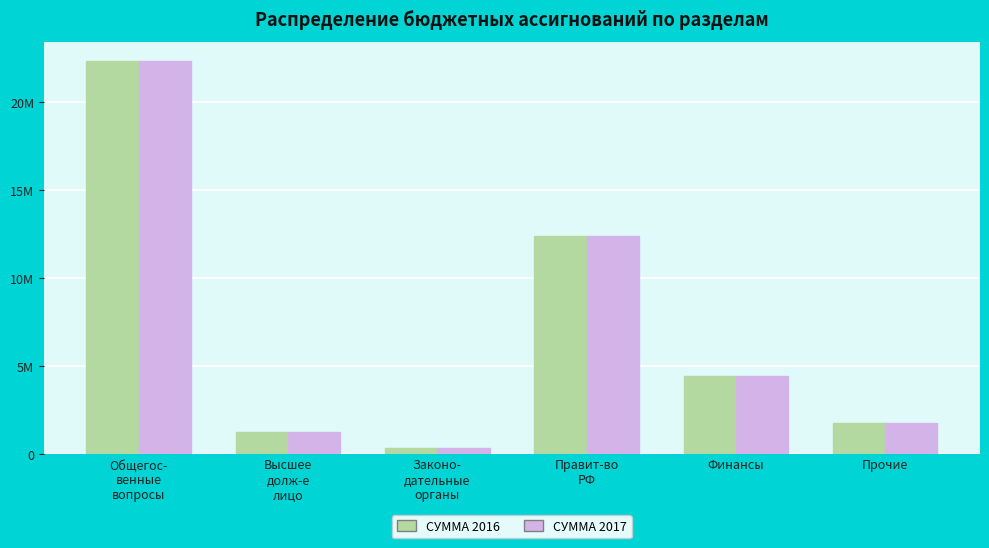

Rank the series by their average value, from highest to lowest.

СУММА 2016, СУММА 2017